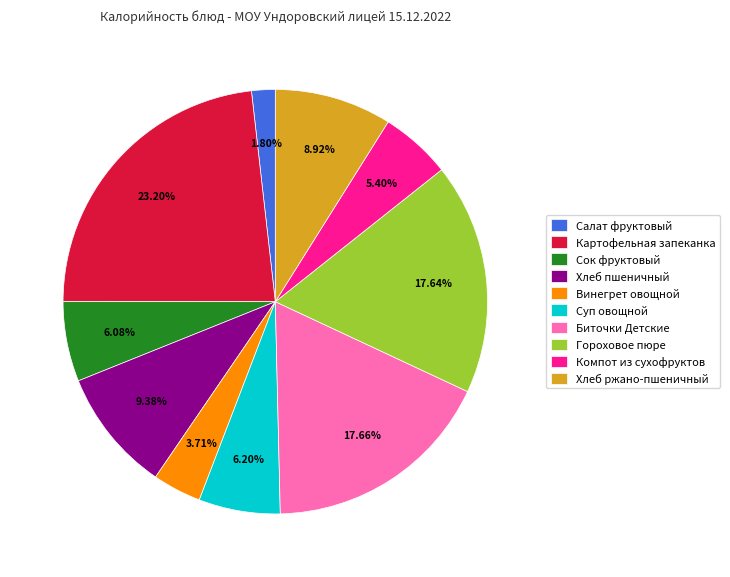

Which category has the biggest portion of the pie?

Картофельная запеканка